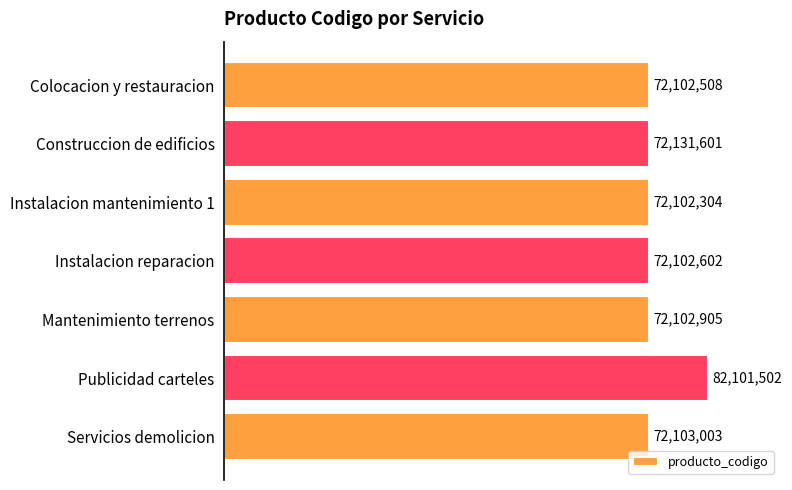

At which category does the chart reach its minimum across all series?

Instalacion mantenimiento 1